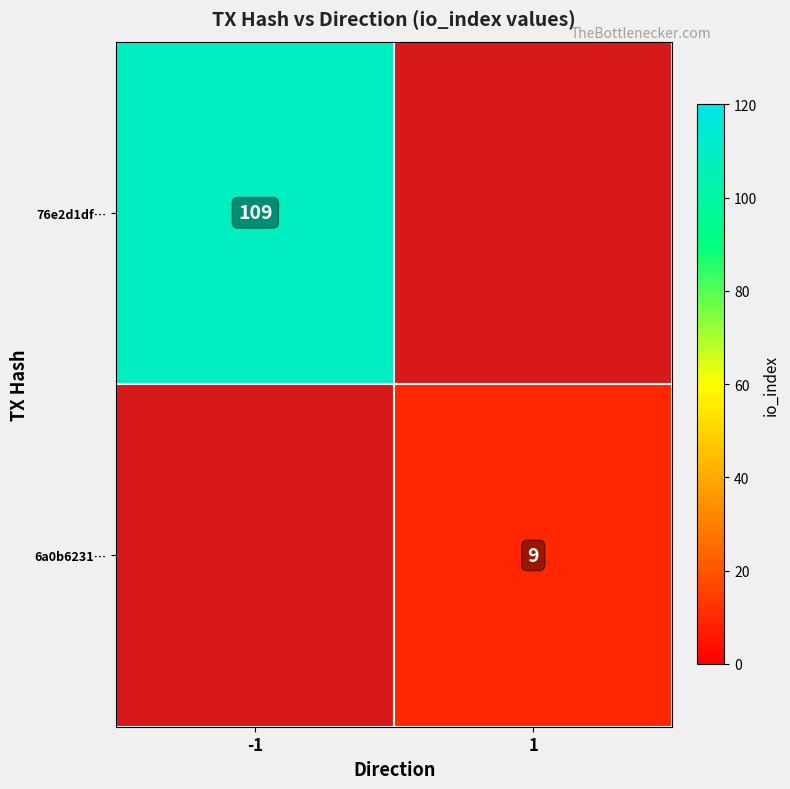

Is it true that 6a0b6231… equals 4 at 1?

False